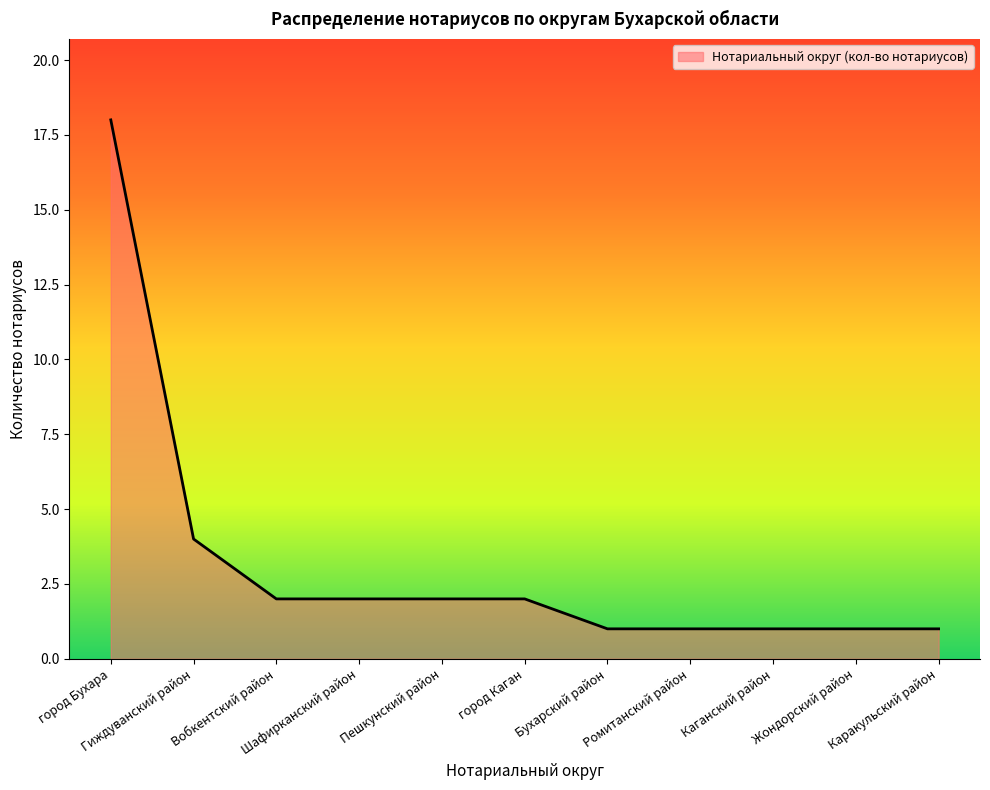

What is the greatest value displayed?

18